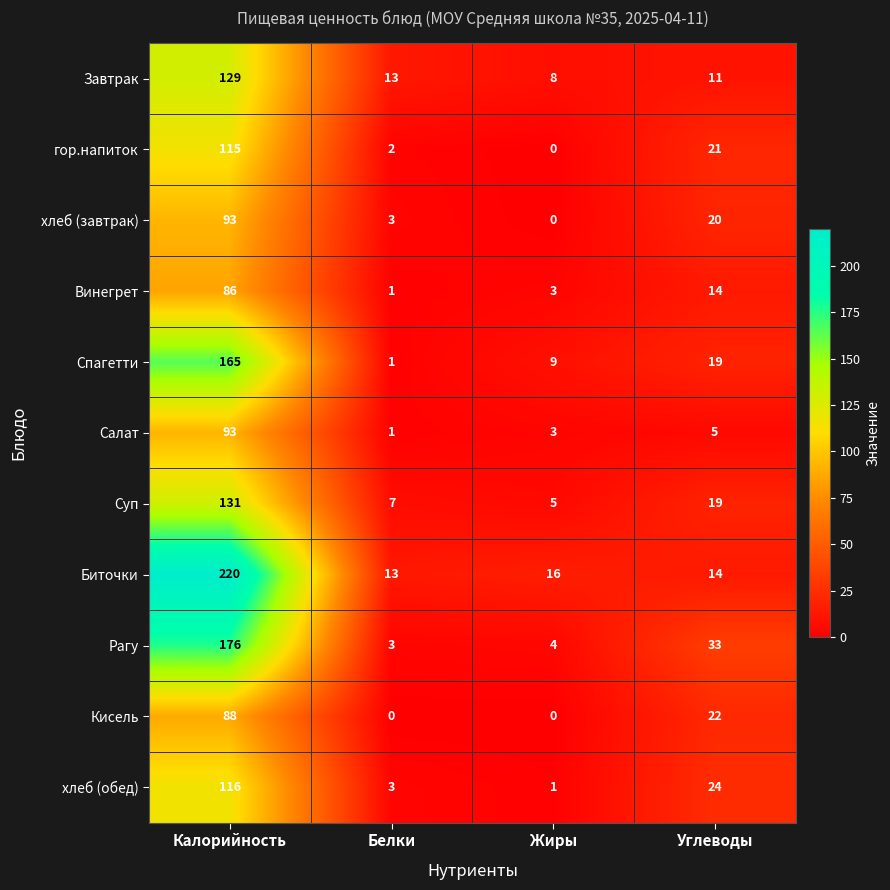

At which category is the sum across all series the highest?

Калорийность